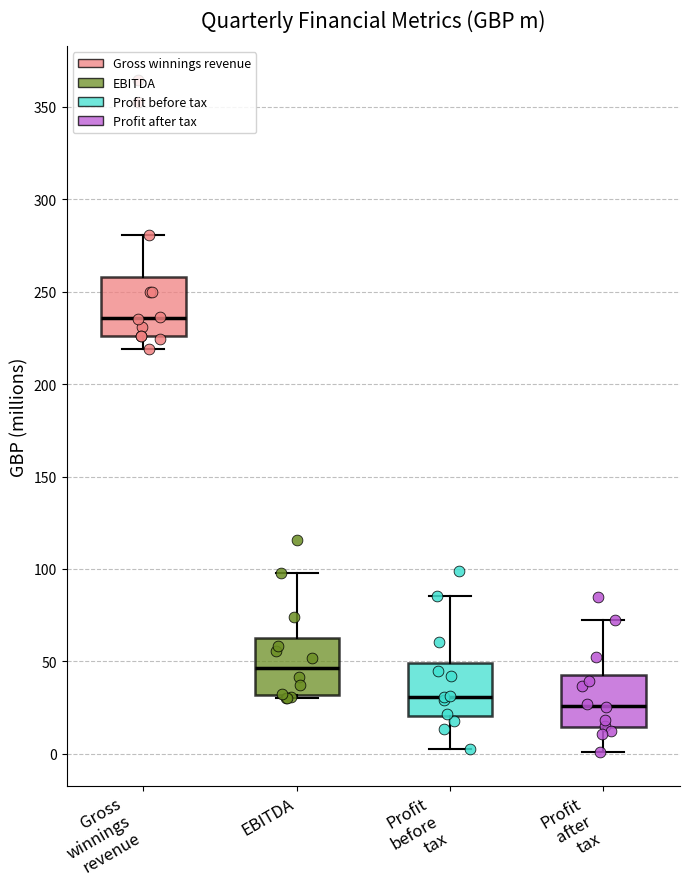

Reading left to right, read every box against the y-axis: the position of its median line, the range the box covers, and the ends of its whiskers. The values are not printed on the chart, so give them approximately, as read against the axis.

Gross winnings revenue: median 235, box 225 to 260, whiskers 220 to 280
EBITDA: median 45, box 30 to 60, whiskers 30 (just below the box's lower edge) to 100
Profit before tax: median 30, box 20 to 50, whiskers 0 to 85
Profit after tax: median 25, box 15 to 45, whiskers 0 to 75